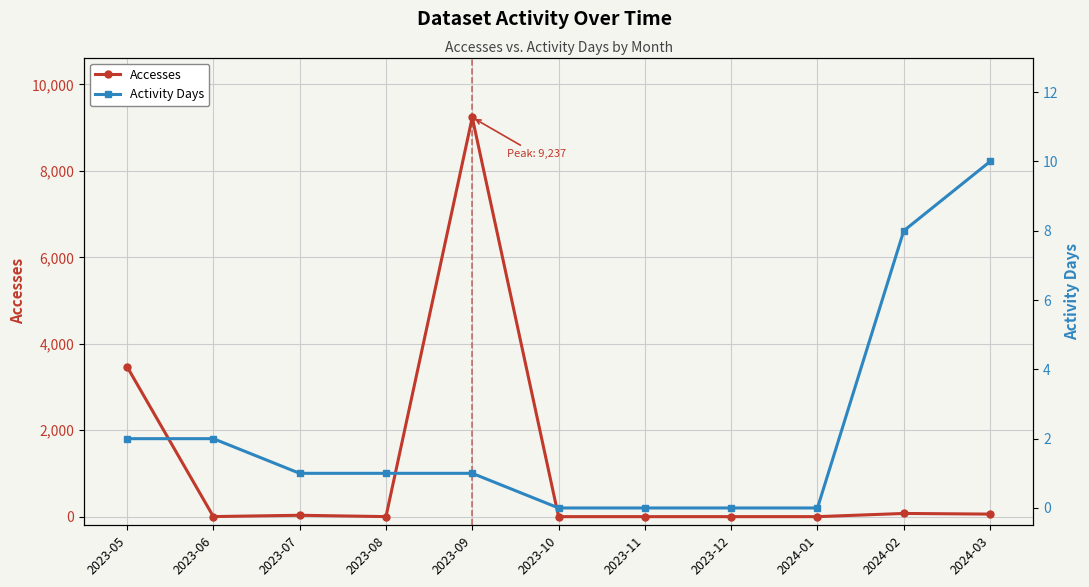

How many values in the Accesses series are below 2?

5